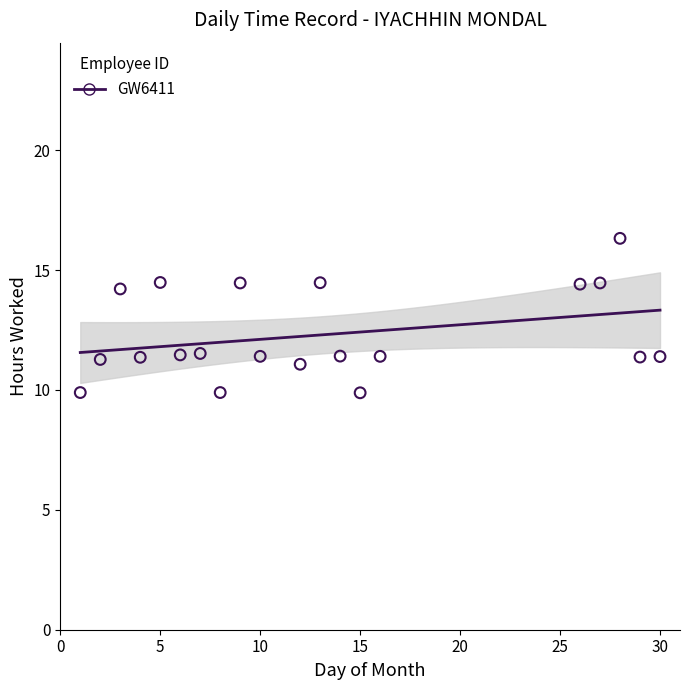

What is the range of X values (max minus min)?

29.0